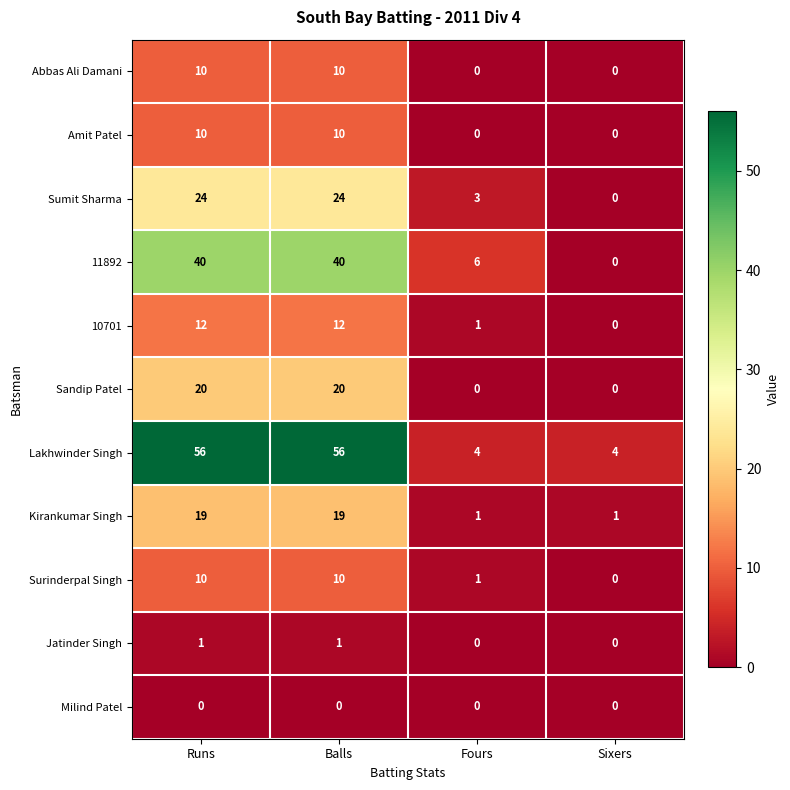

What is the difference between the maximum and minimum values in the Lakhwinder Singh series?

52